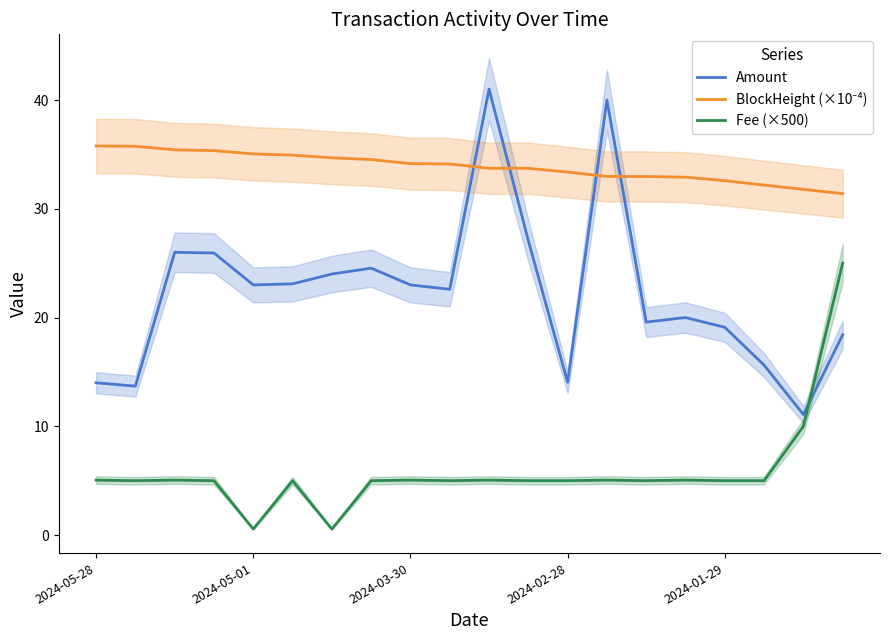

True or false: Fee (×500) has more than 0 interior local peaks.

True